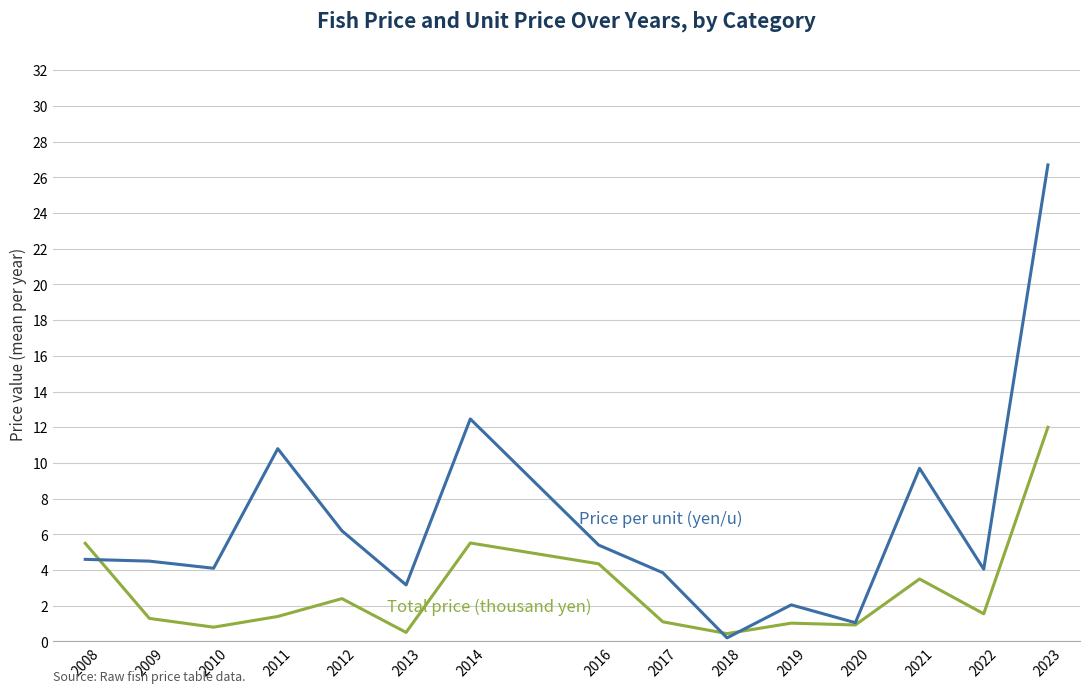

What is the difference between the highest and lowest values at 2012?

3.8